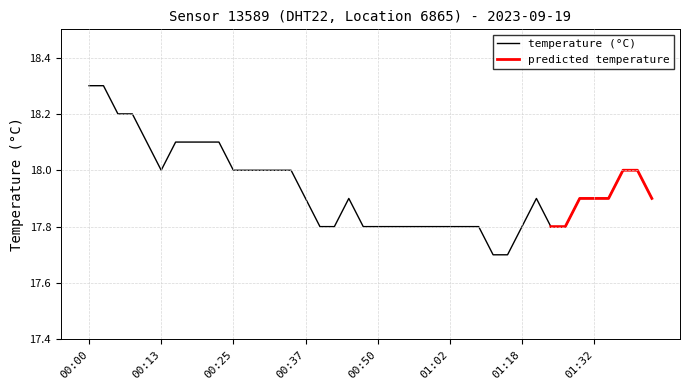

Rank the categories by value from lowest to highest.

01:10, 01:13, 00:40, 00:42, 00:47, 00:50, 00:52, 00:55, 00:57, 01:00, 01:02, 01:05, 01:07, 01:18, 01:24, 01:26, 00:37, 00:45, 01:21, 01:29, 01:32, 01:34, 01:42, 00:13, 00:25, 00:28, 00:30, 00:32, 00:35, 01:37, 01:39, 00:10, 00:15, 00:18, 00:20, 00:23, 00:05, 00:08, 00:00, 00:03